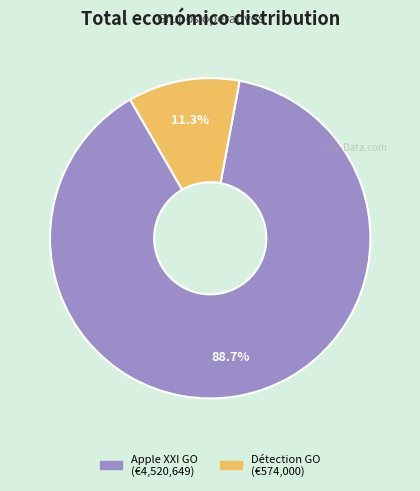

Is there a majority slice in this chart?

Yes